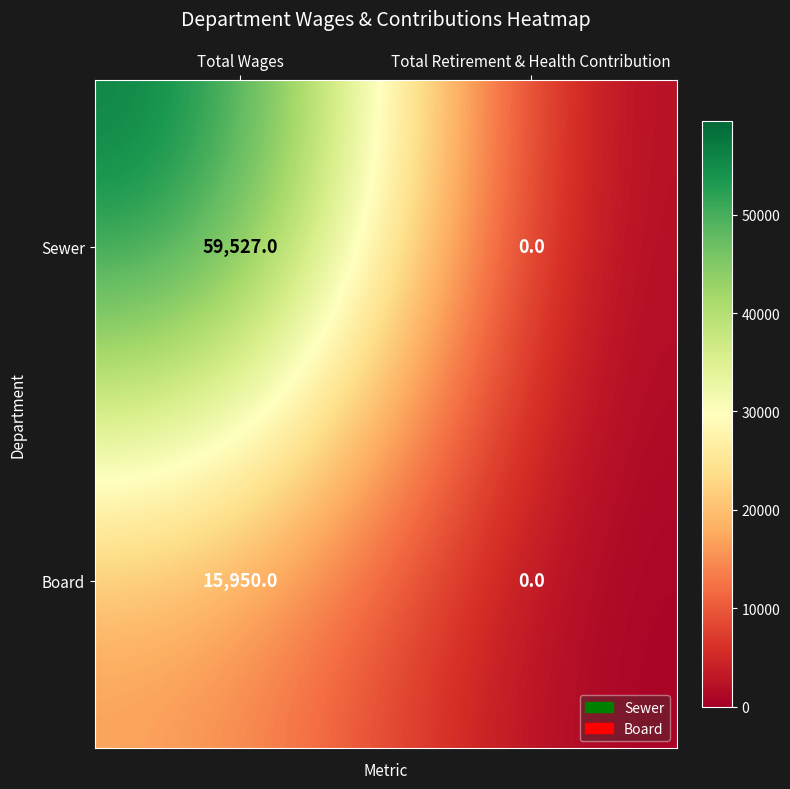

Reading left to right, transcribe all the data shown in this chart.

Sewer: 59527	0
Board: 15950	0